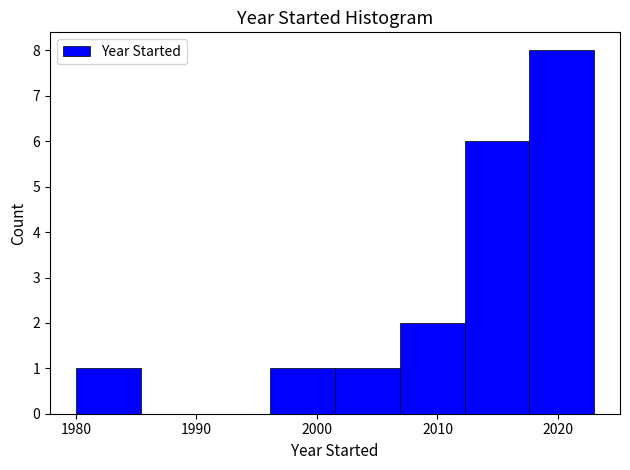

Over which range of the x-axis is the bar tallest?

2018 to 2023